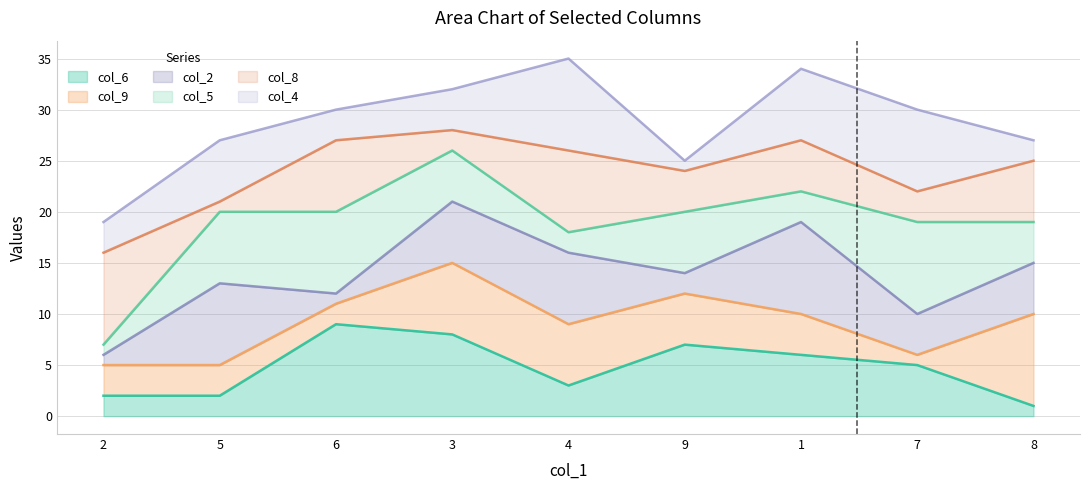

True or false: col_4 line and col_6 line intersect in this chart.

False